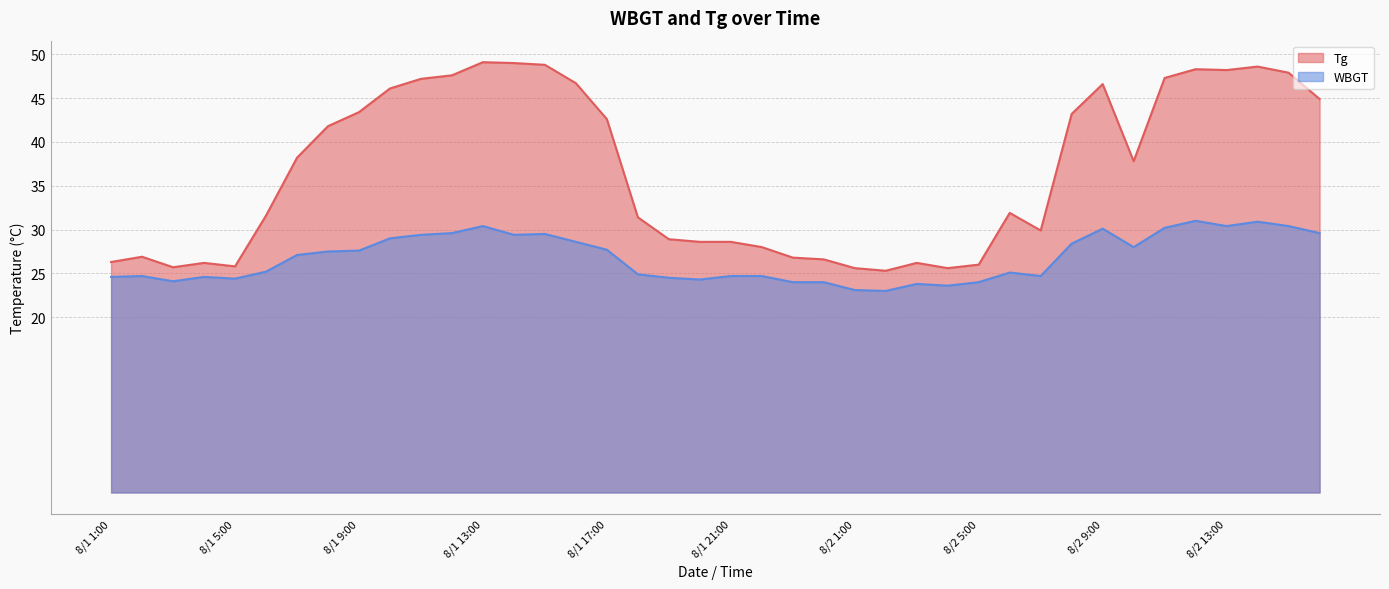

What is the sum of the Tg values at 8/1 23:00 and 8/1 7:00?

65.0